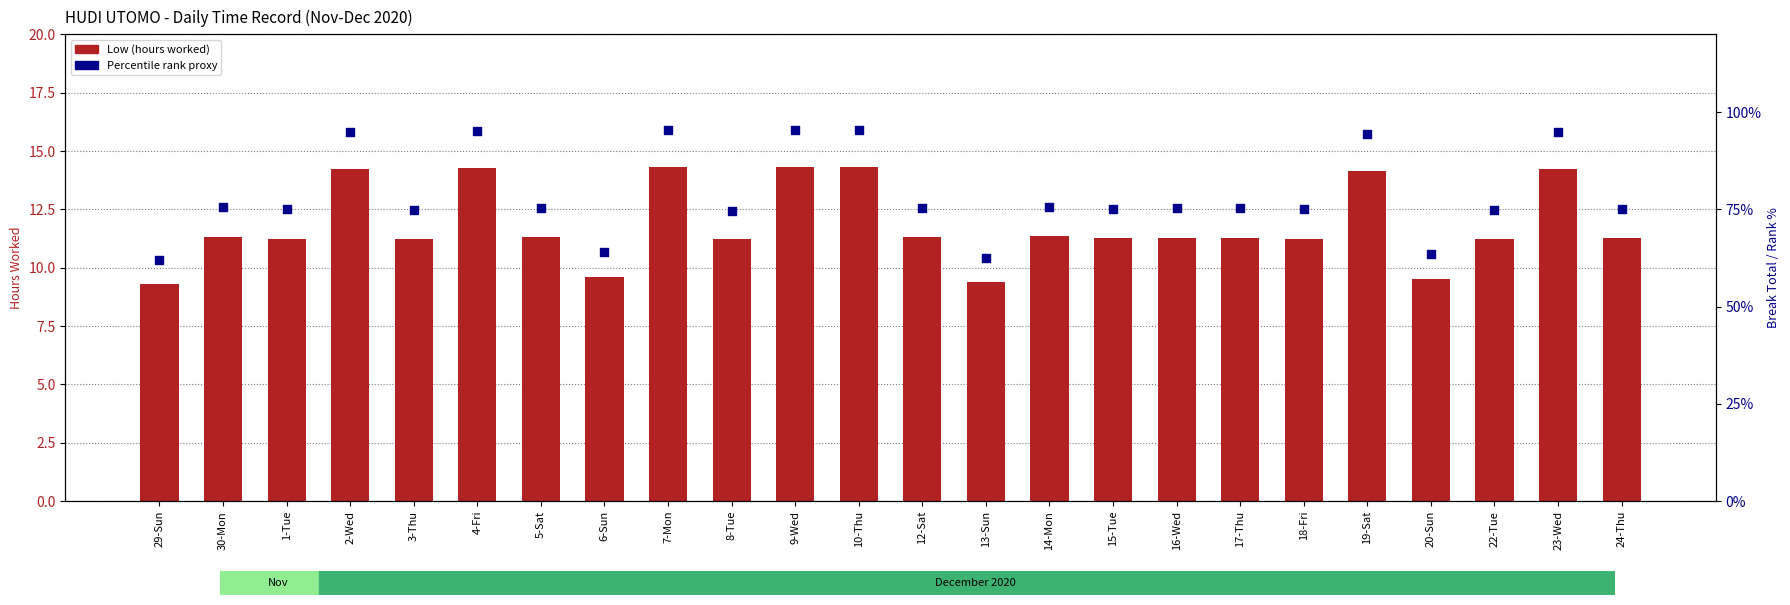

Which series has the largest total across all categories?

Percentile rank (hours proxy)